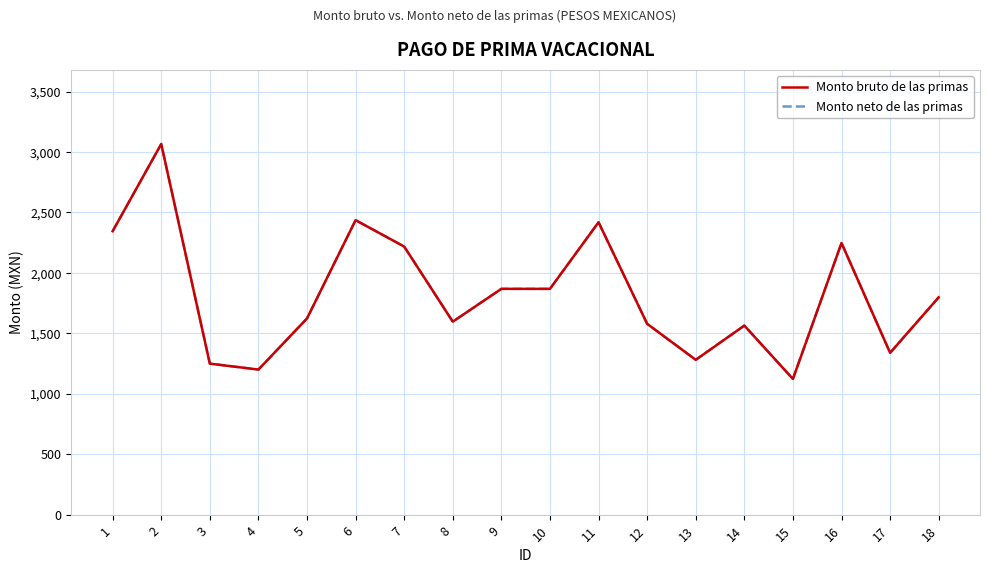

What is the sum of the Monto bruto de las primas values at 11 and 6?

4855.0